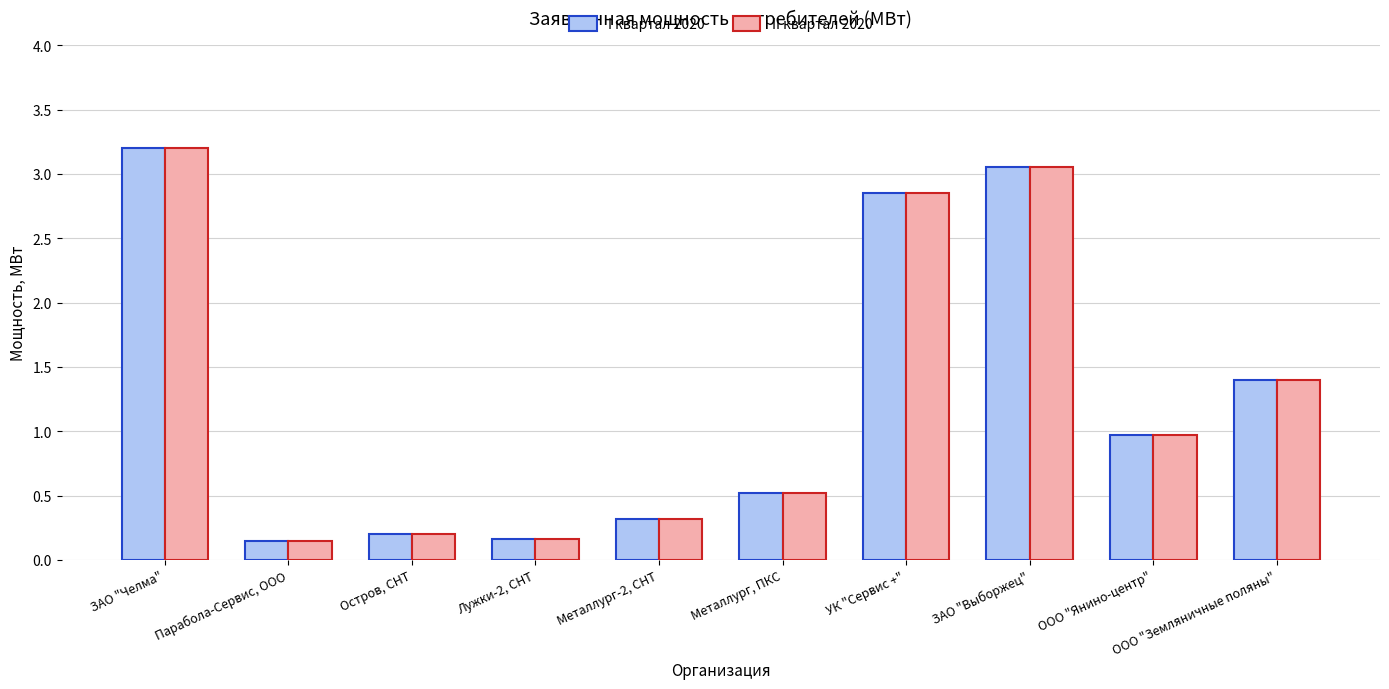

The value of I квартал 2020 at ООО "Янино-центр" is 1.0. True or false?

True